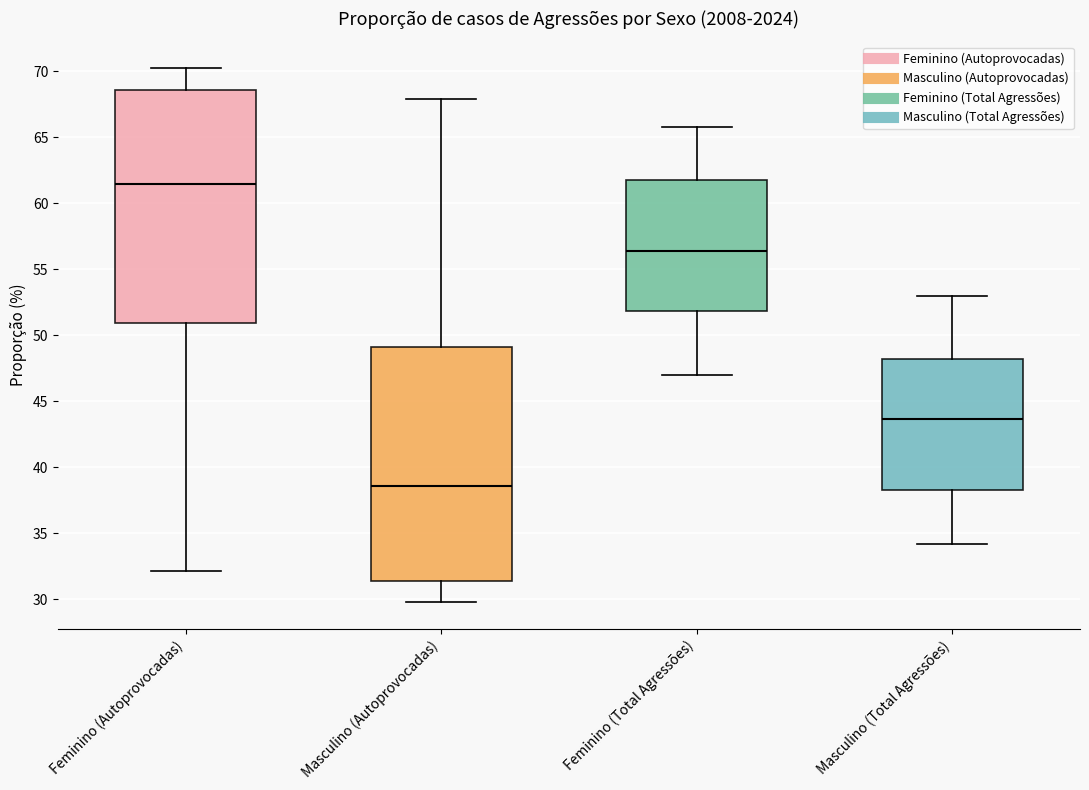

Which box has the highest median line?

Feminino (Autoprovocadas)